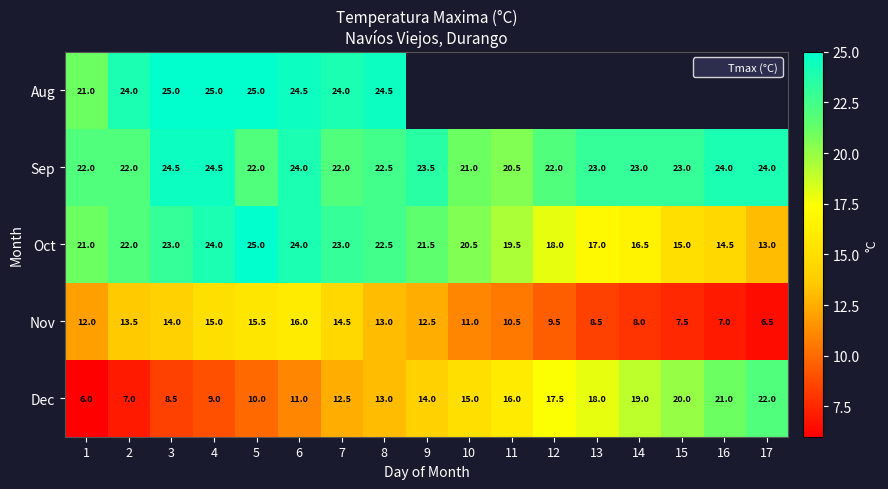

Which series has the largest range (max minus min)?

Dec